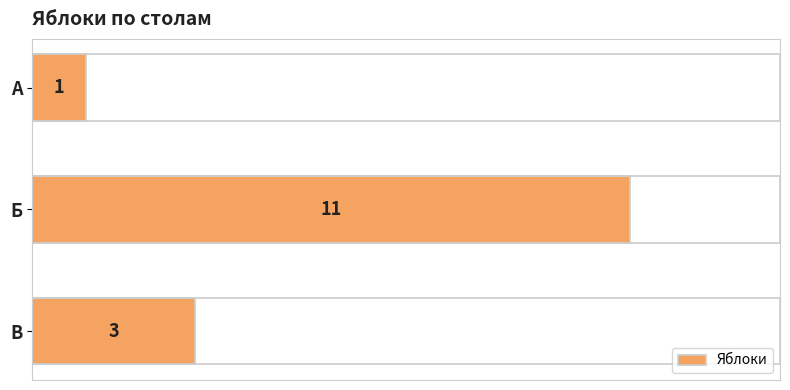

The value at В is 1. True or false?

False